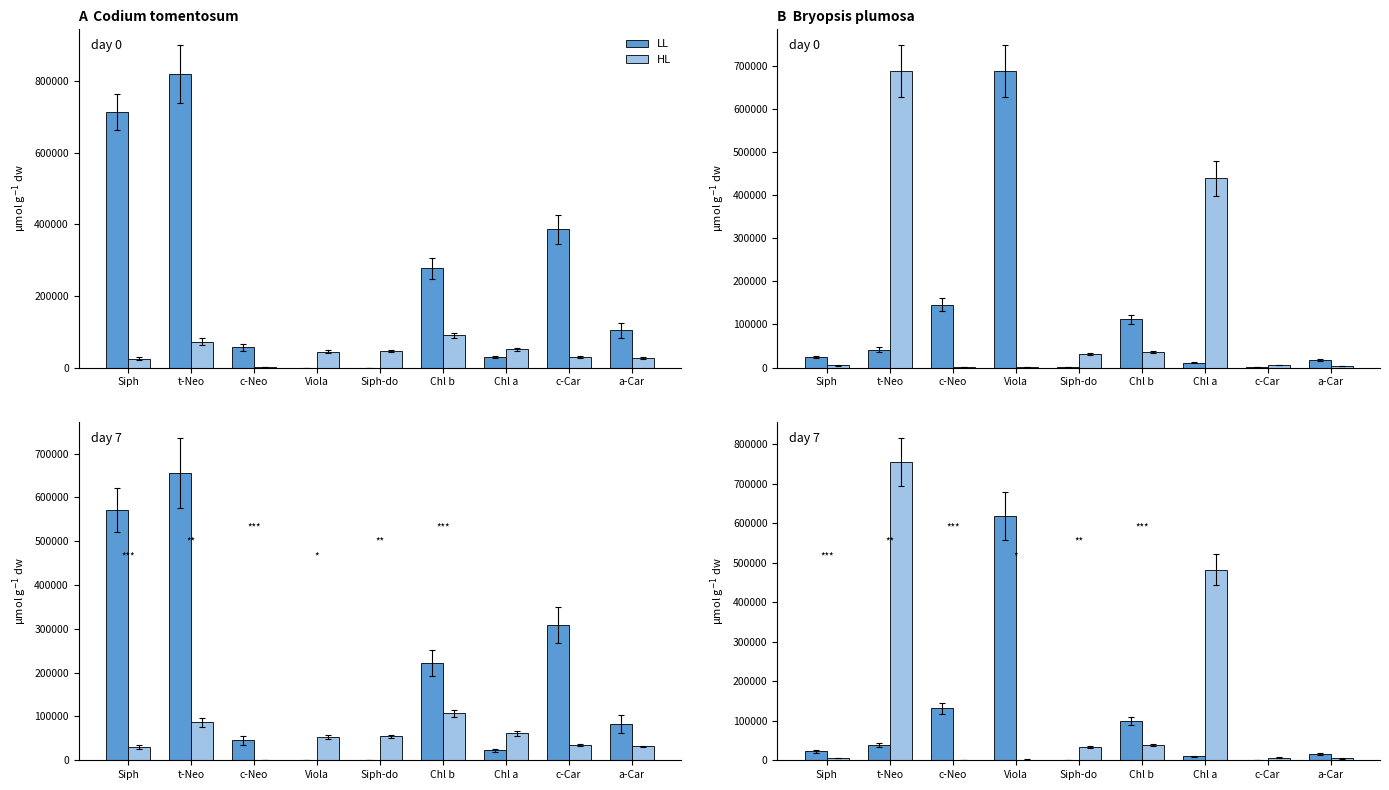

Which category has the lowest value in the LL series?

Siph-do